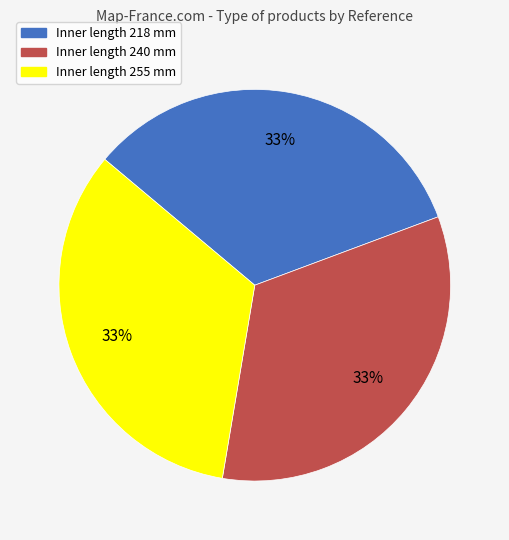

Is there a majority slice in this chart?

No